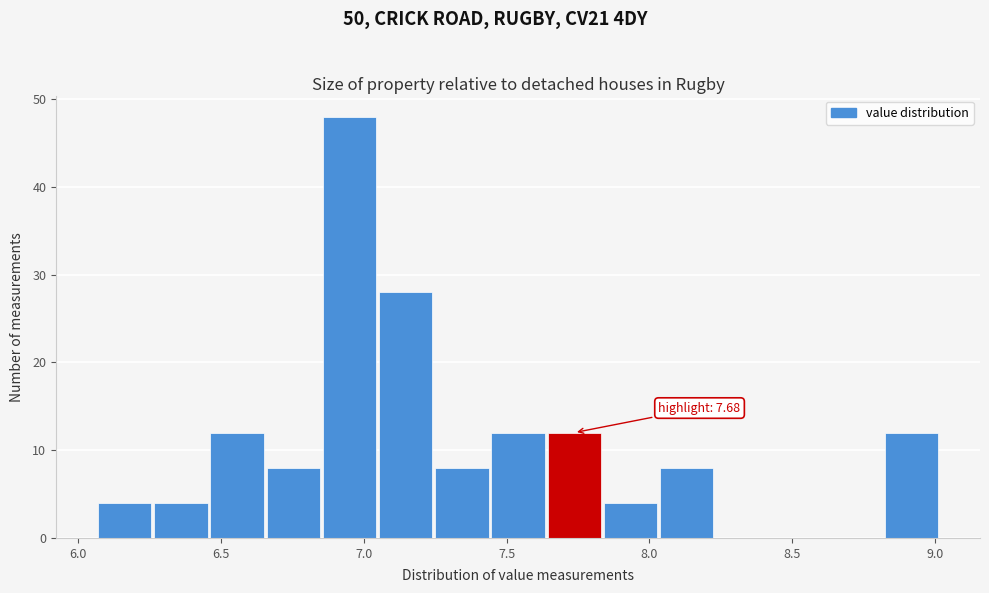

Read against the x-axis, roughly where is the centre of the tallest bar?

6.95